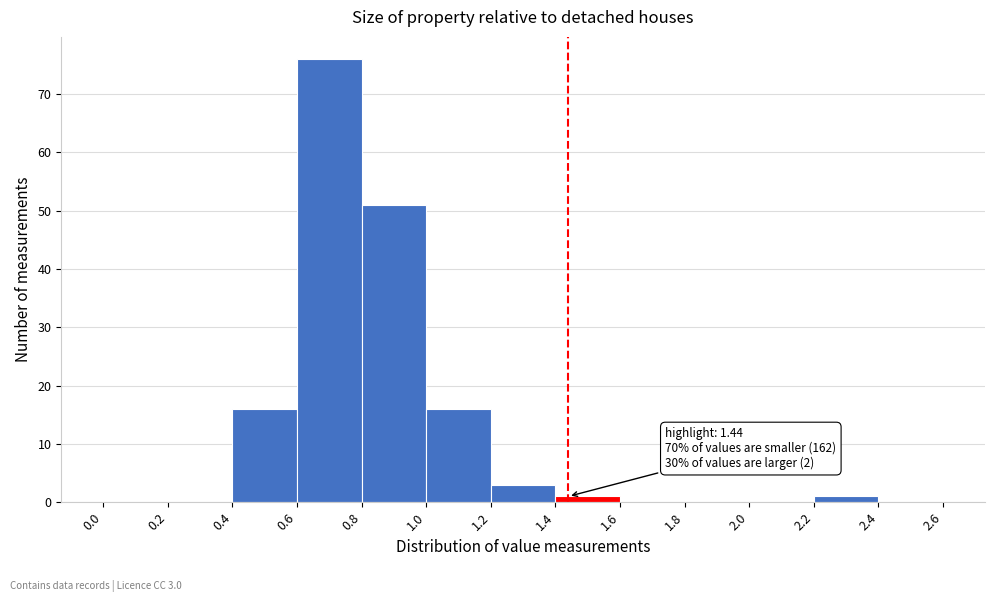

Over which range of the x-axis is the bar tallest?

0.6 to 0.8